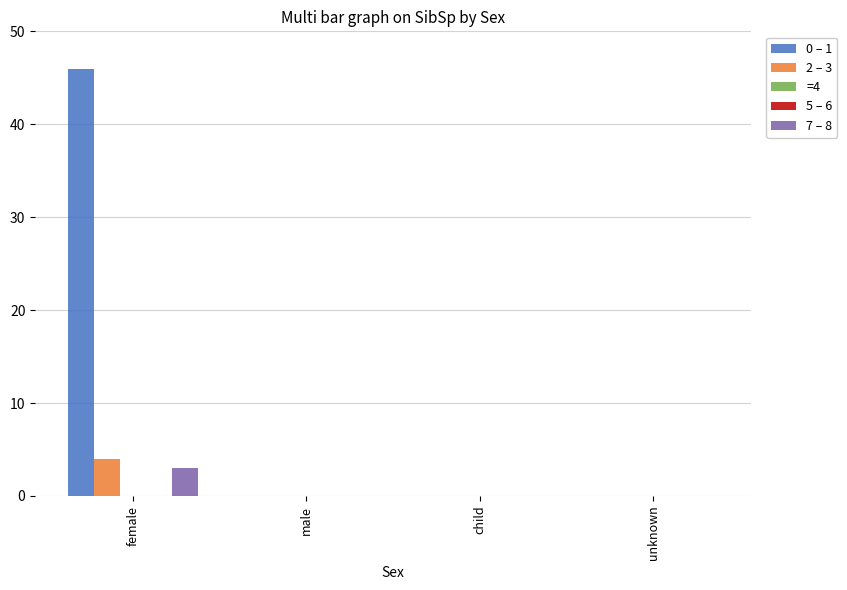

What position from the left is female?

1